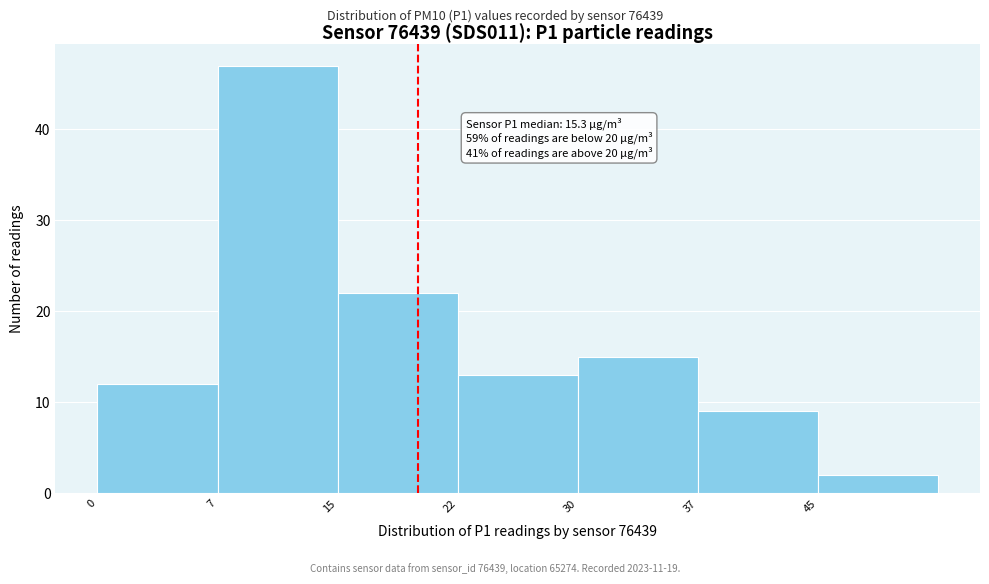

Which range on the x-axis has the tallest bar?

7.5 to 15.0